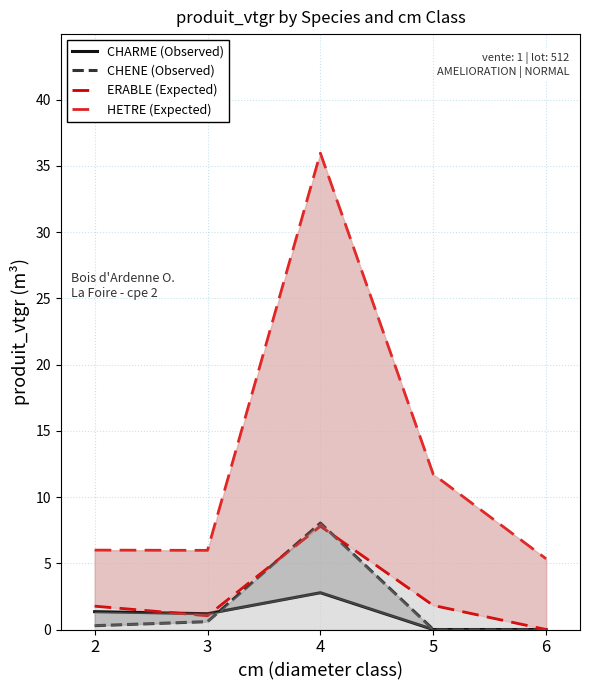

Where is CHENE (Observed) nearest to the value 4?

3